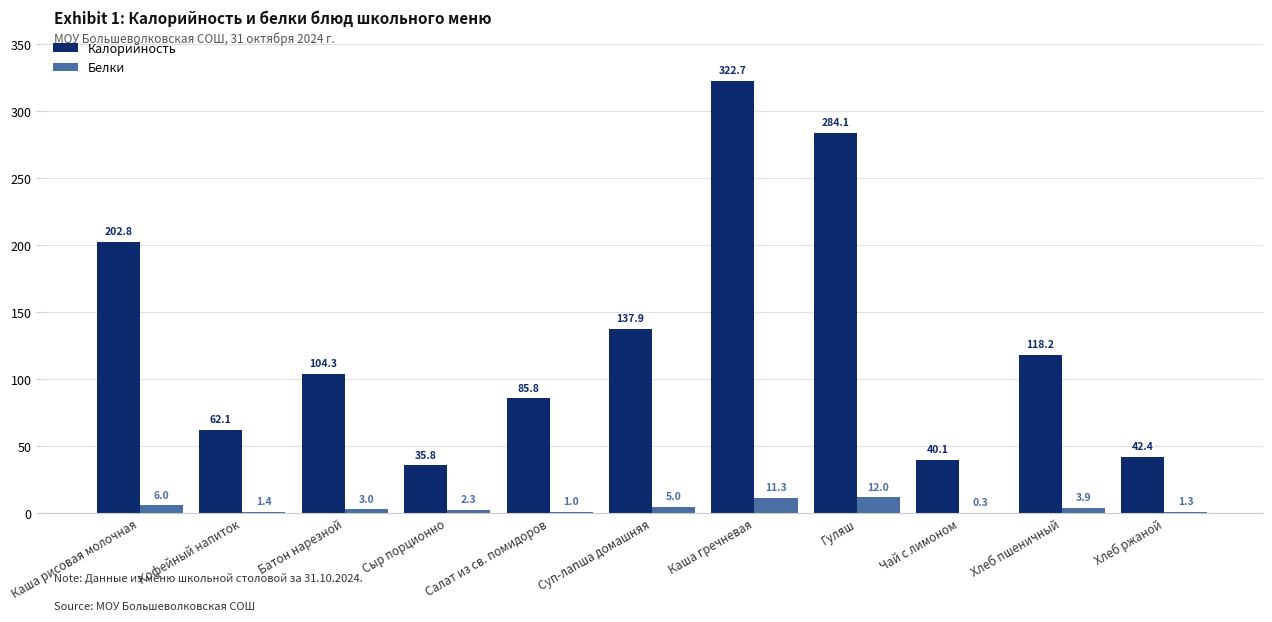

Which series has the largest total across all categories?

Калорийность